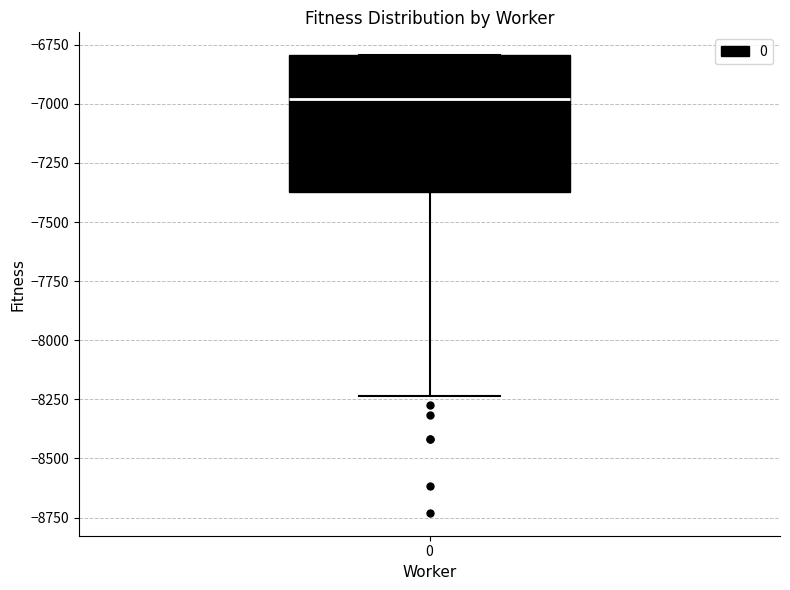

Where does the median line of the box at x = 0 sit on the y-axis? The values are not printed on the chart, so give them approximately, as read against the axis.

-7000